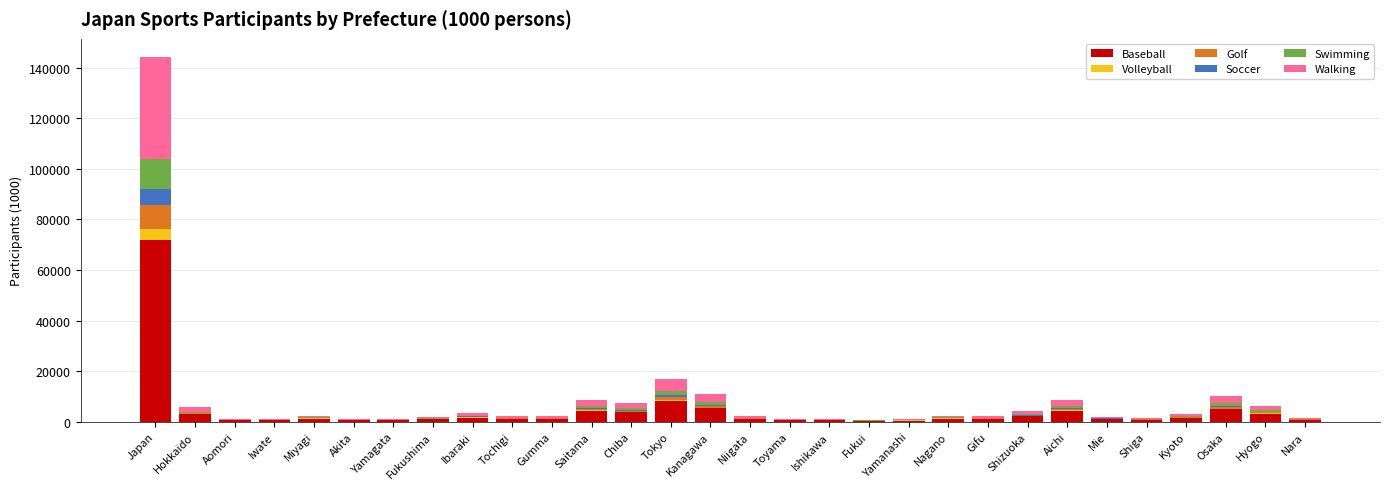

Where is Baseball nearest to the value 36125?

Tokyo